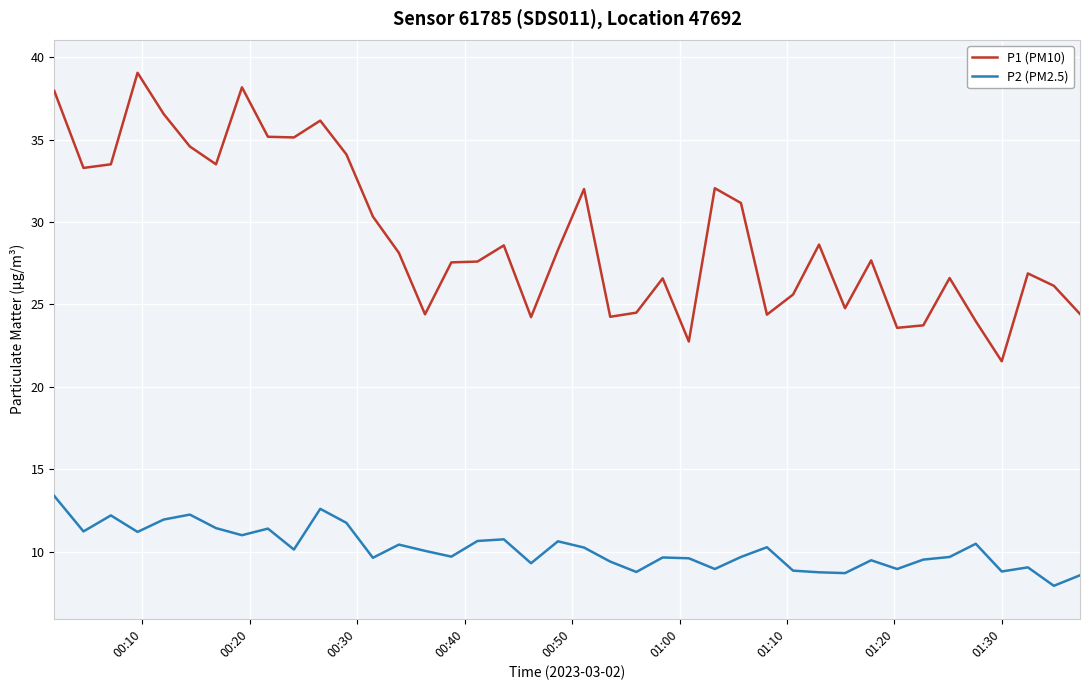

What is the minimum value for P2 (PM2.5)?

7.9